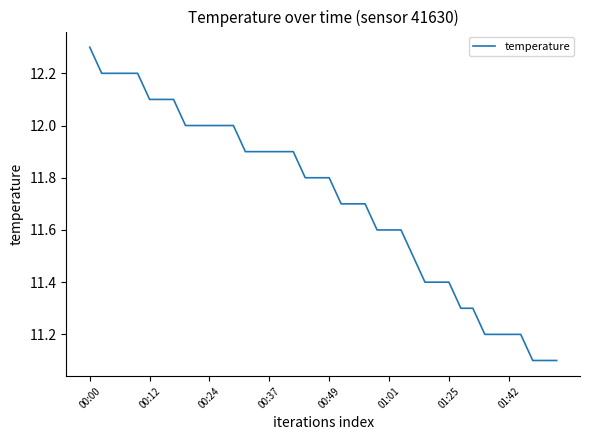

What is the difference between the maximum and minimum values?

1.2